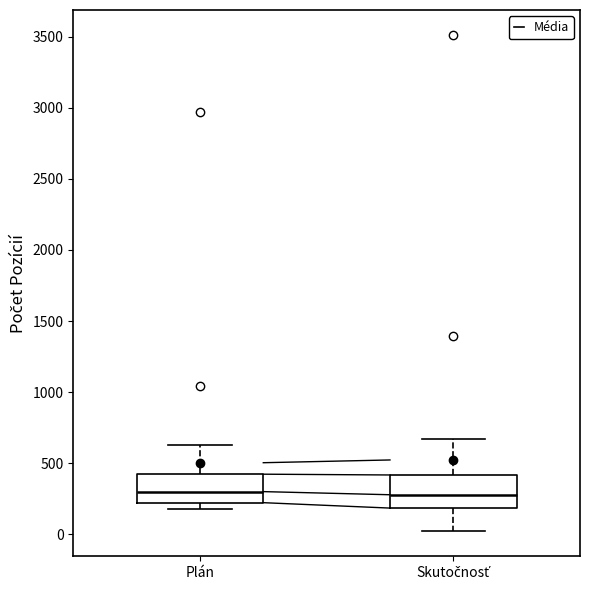

Reading left to right, transcribe this box plot: for each box, give where its median line is, the range the box spans, and where its two whiskers end, as read against the y-axis. The values are not printed on the chart, so give them approximately, as read against the axis.

Plán: median 300, box 200 to 400, whiskers 200 (just below the box's lower edge) to 650
Skutočnosť: median 300, box 200 to 400, whiskers 0 to 650